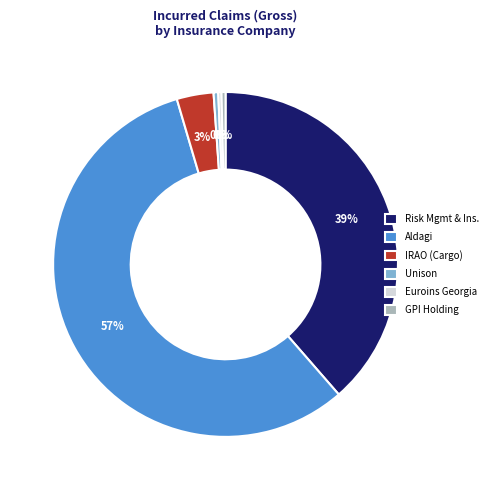

Is the sum of Risk Mgmt & Ins. and Aldagi greater than half?

Yes